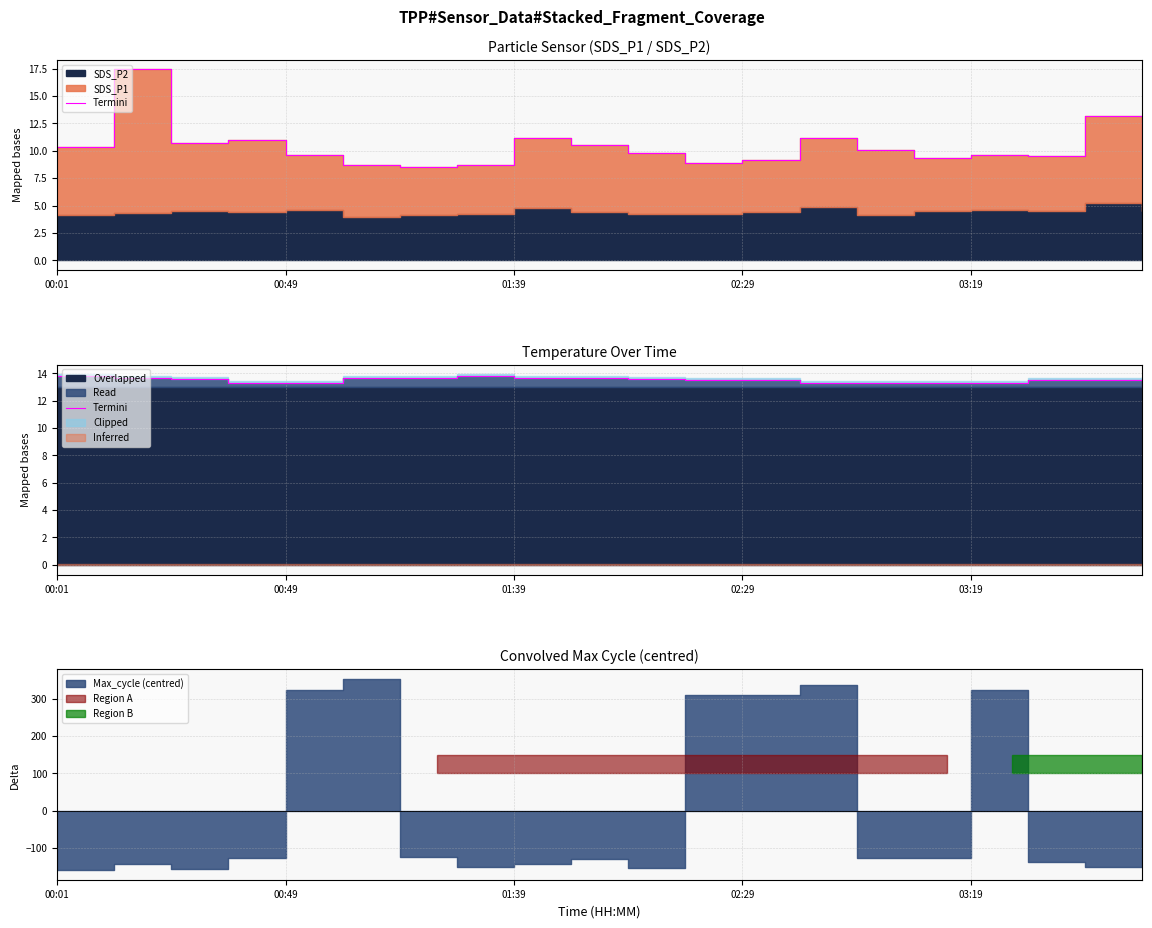

True or false: the data shows 13.5 at 02:29.

True